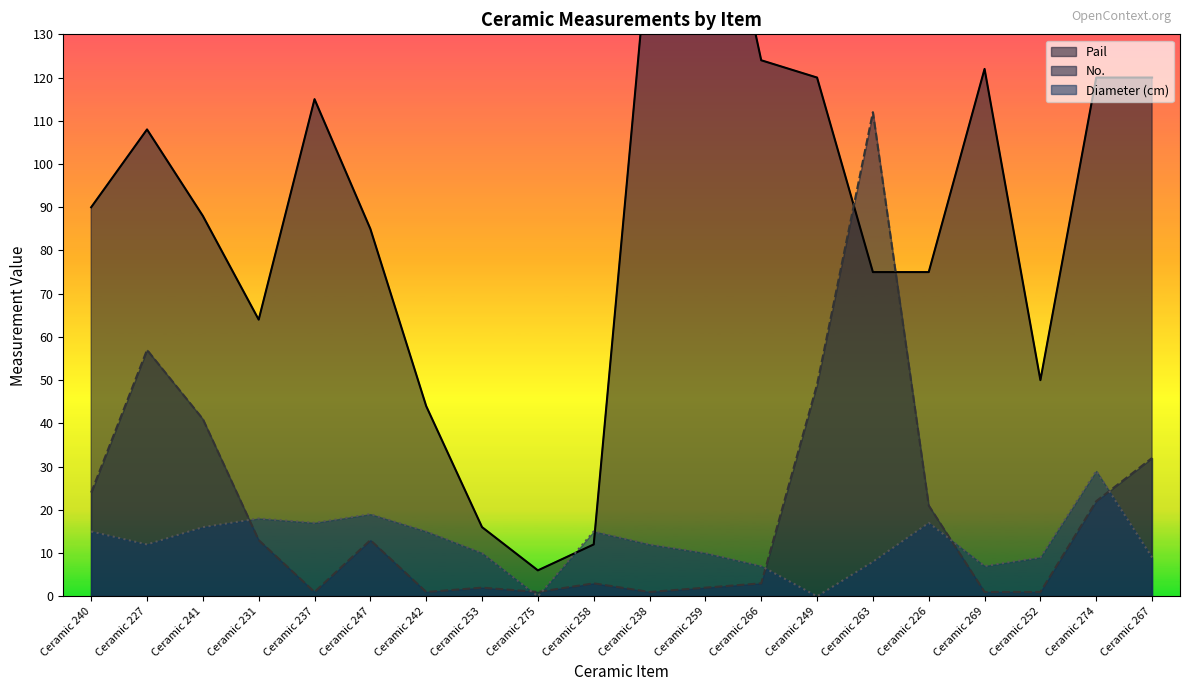

At which category does No. reach its first local peak?

Ceramic 227